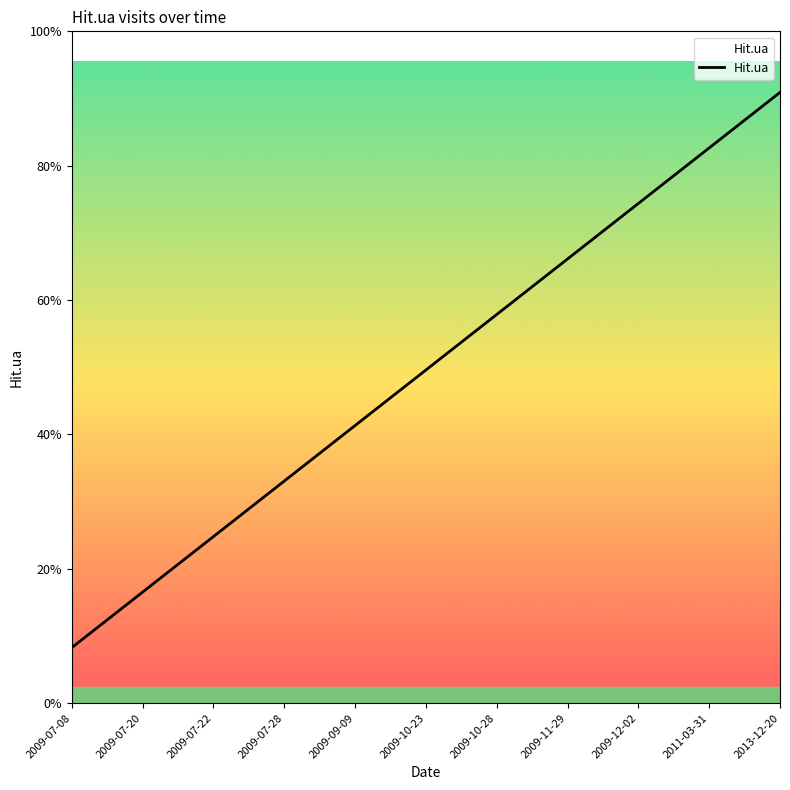

Does the chart have visible grid lines?

No